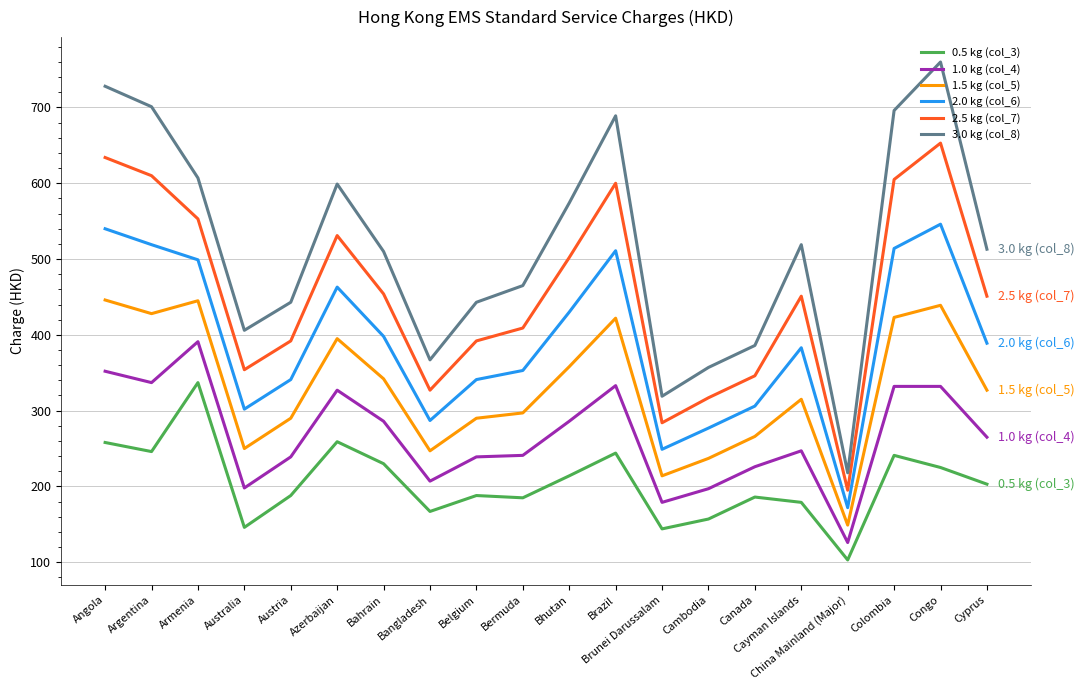

At which category does the chart reach its minimum across all series?

China Mainland (Major)